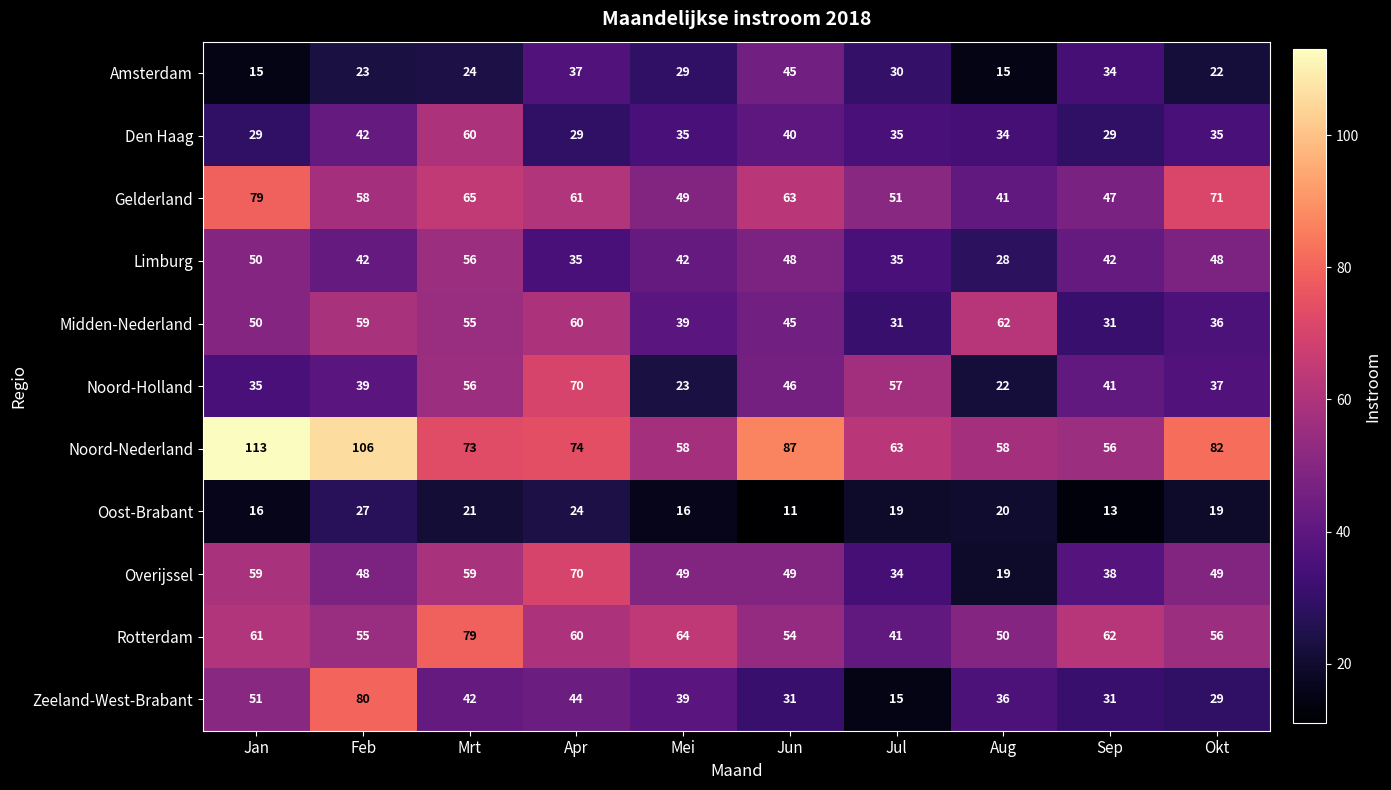

Which series changed the most between Mrt and Aug?

Overijssel